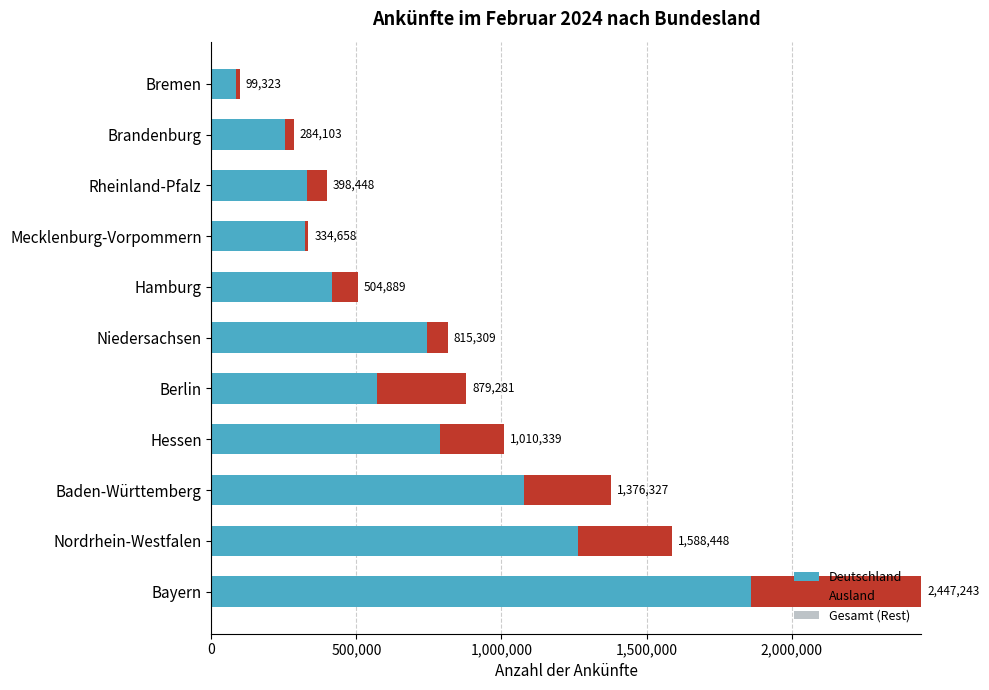

What are all the series names shown in the legend?

Deutschland, Ausland, Gesamt (Rest)